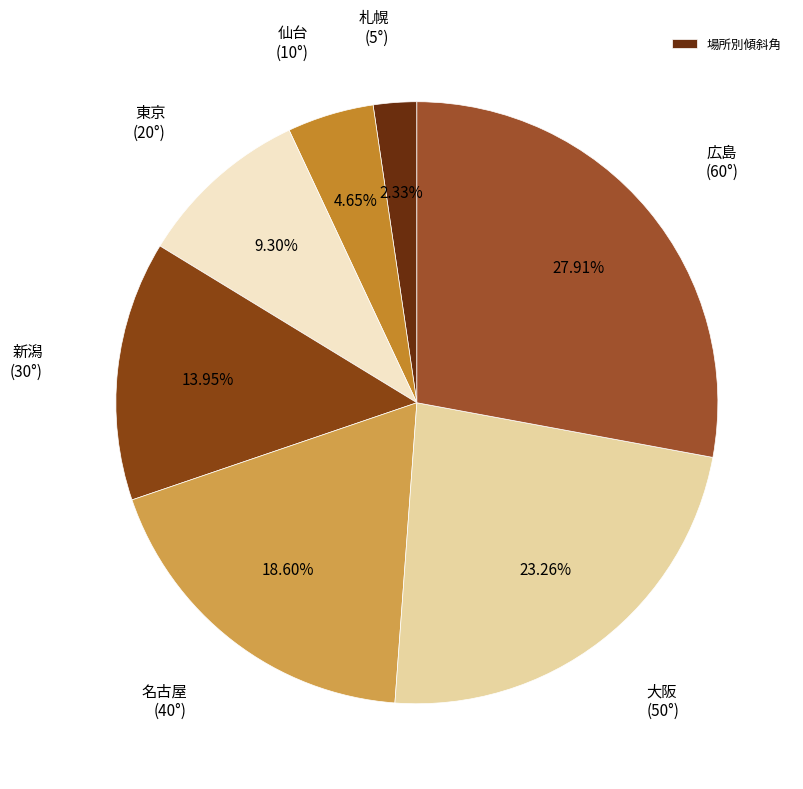

Count the number of slices in the pie.

7